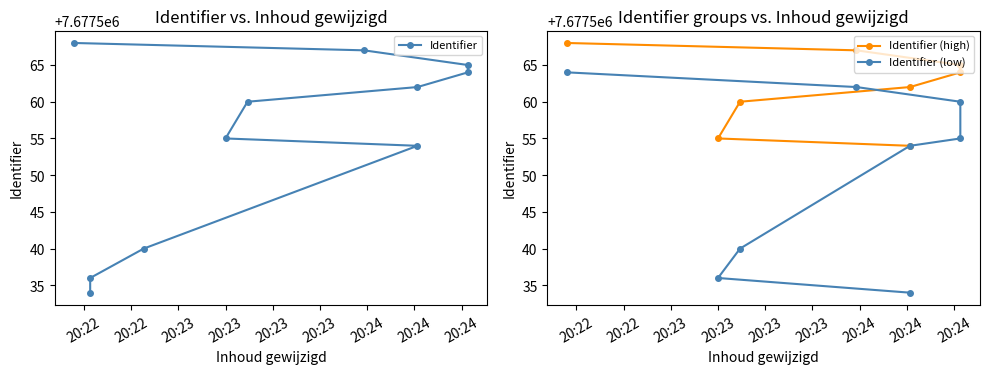

List the labels in order of value, smallest first.

2023-09-05 20:22:32, 2023-09-05 20:22:32, 2023-09-05 20:22:49, 2023-09-05 20:24:16, 2023-09-05 20:23:15, 2023-09-05 20:23:22, 2023-09-05 20:24:16, 2023-09-05 20:24:32, 2023-09-05 20:24:32, 2023-09-05 20:23:59, 2023-09-05 20:22:27